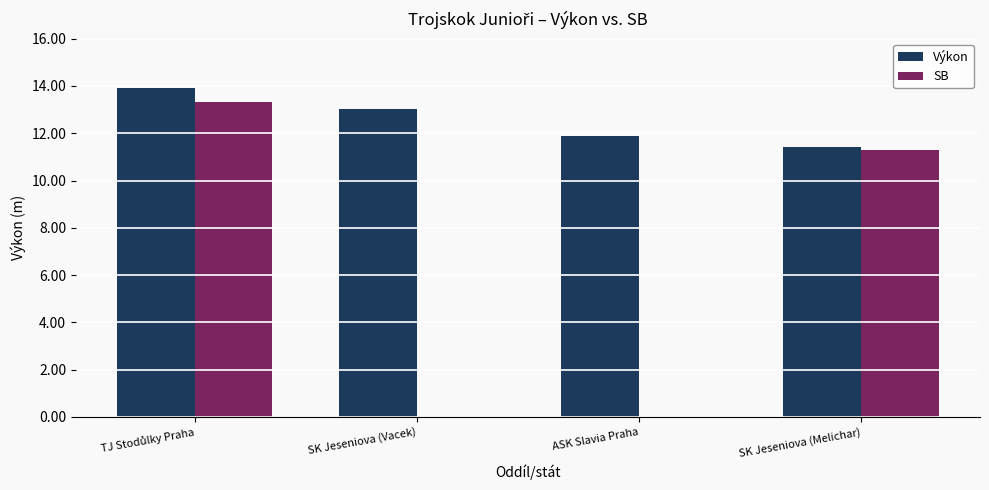

What is the highest value of the SB series?

13.3